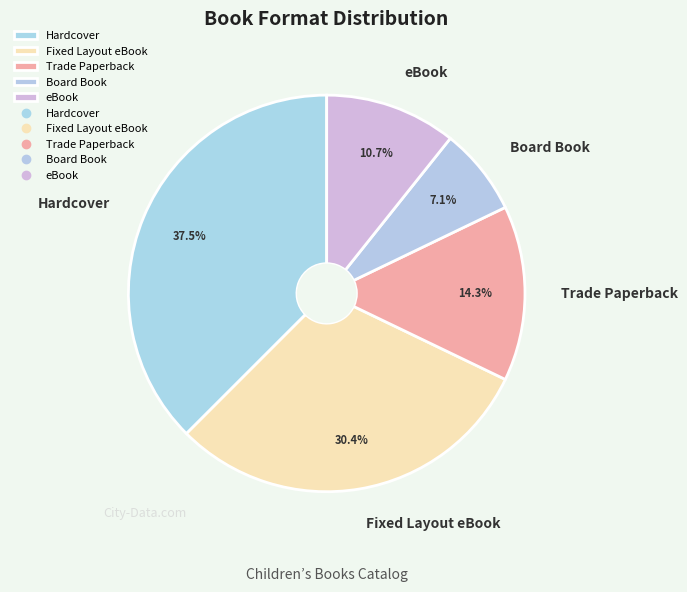

Is the sum of eBook and Hardcover greater than half?

No